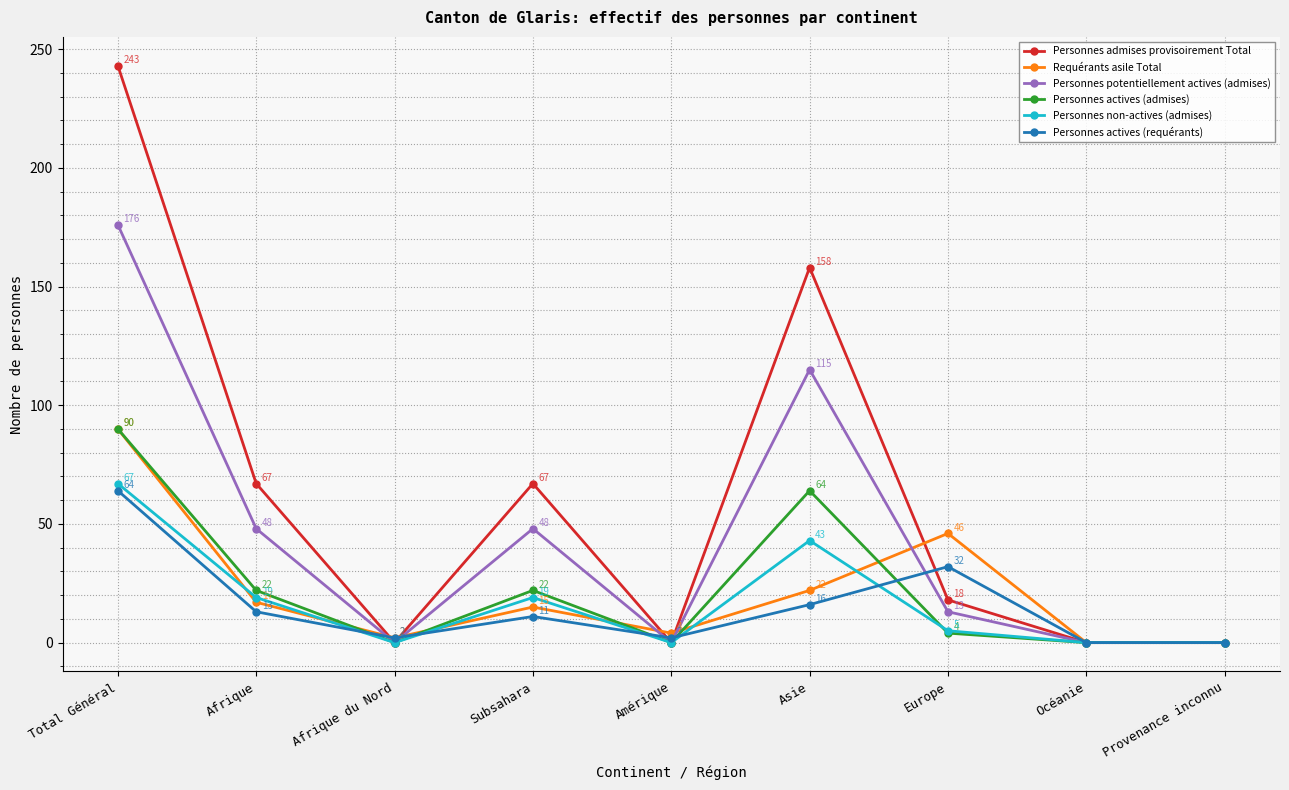

How many data points does each series have?

9